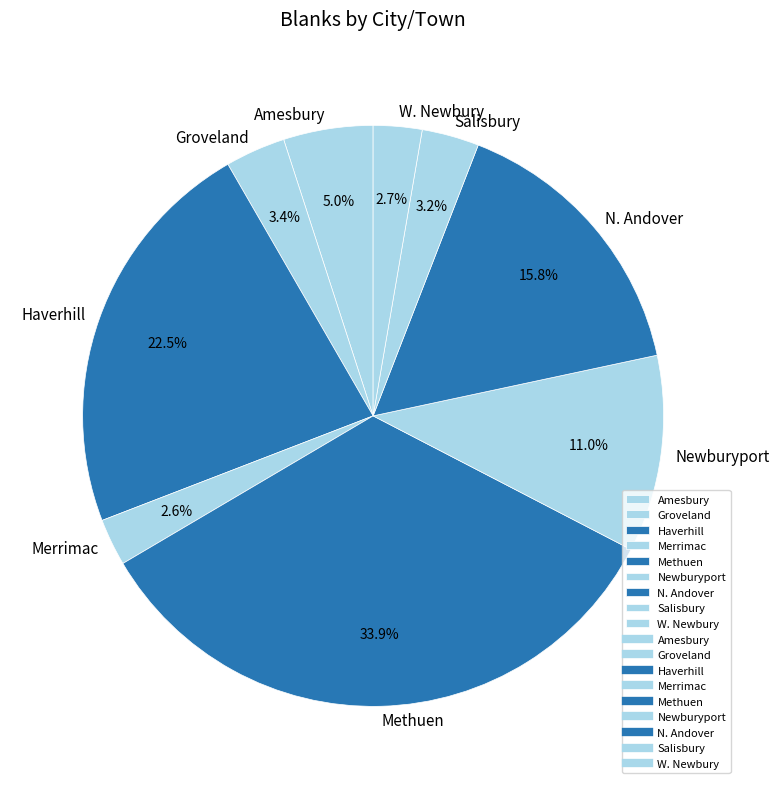

Does any single category account for the majority?

No